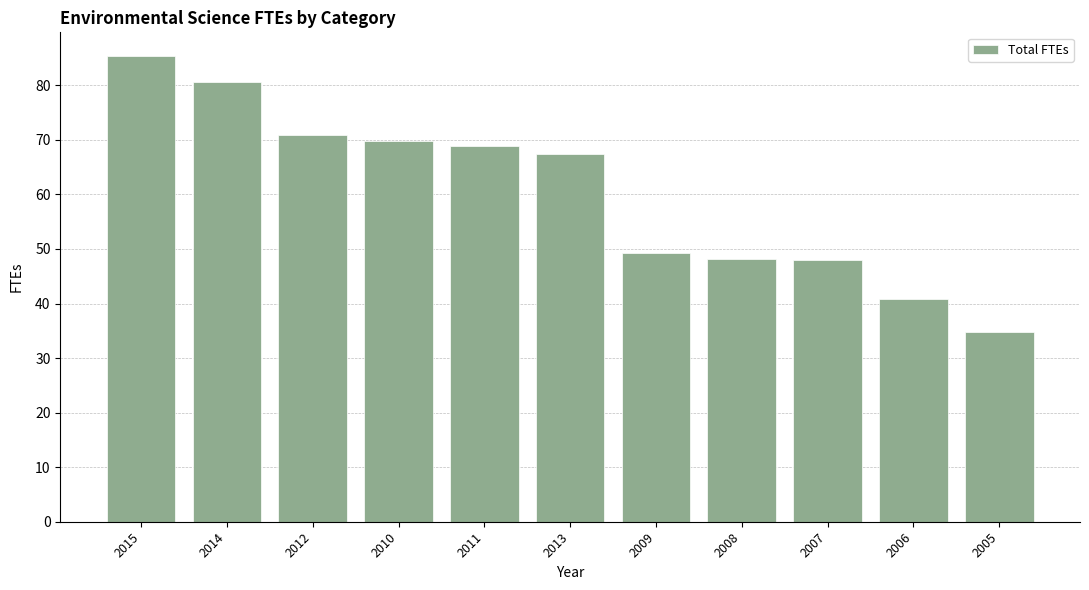

Does the chart contain stacked bars?

No